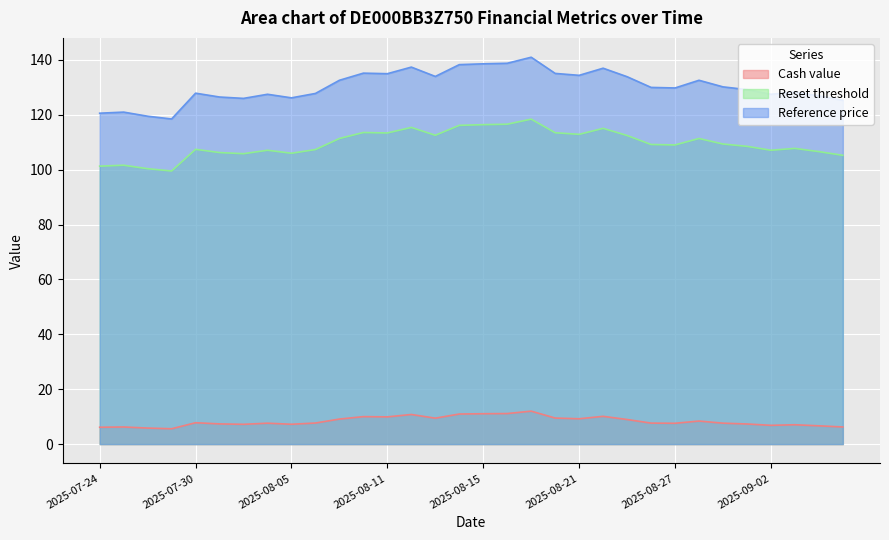

The Reference price series shows 178.2 at 2025-08-05. True or false?

False